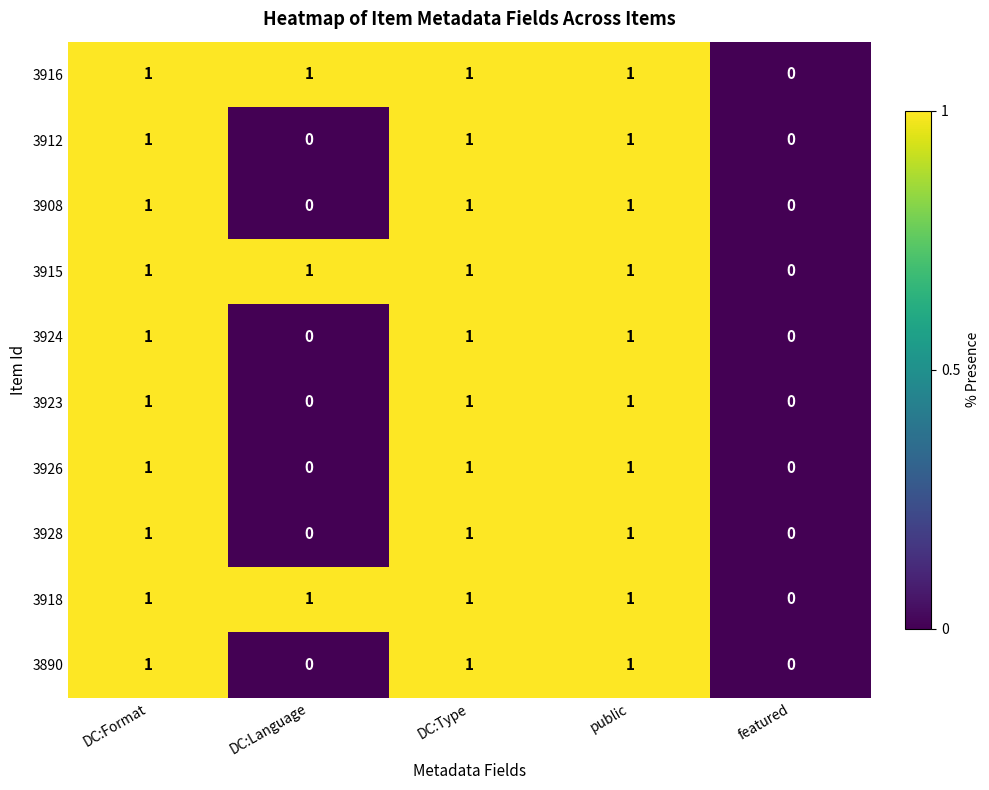

Is it true that 3926 equals 0 at featured?

True